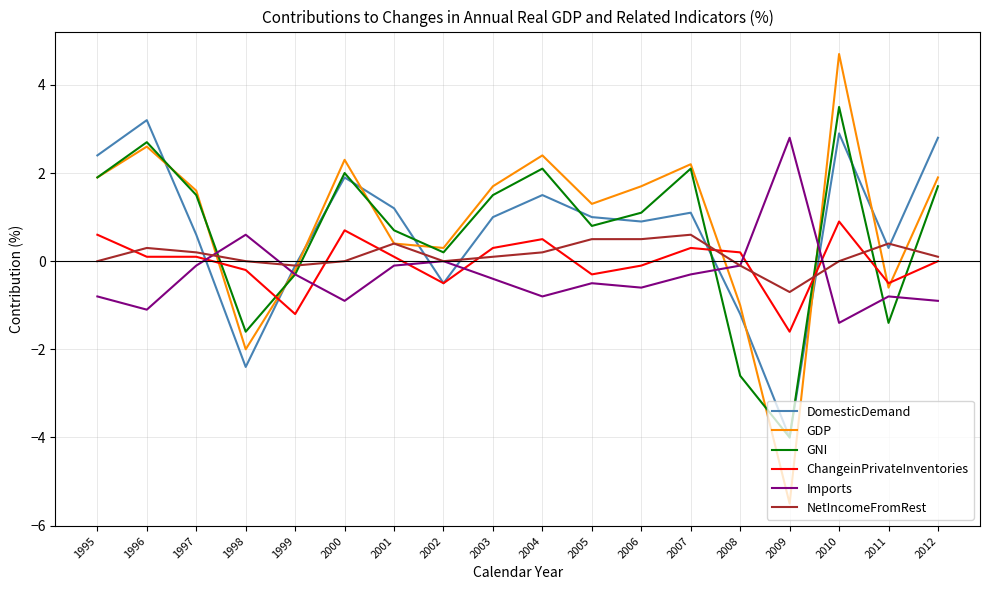

The value of Imports at 2002 is -2.3. True or false?

False